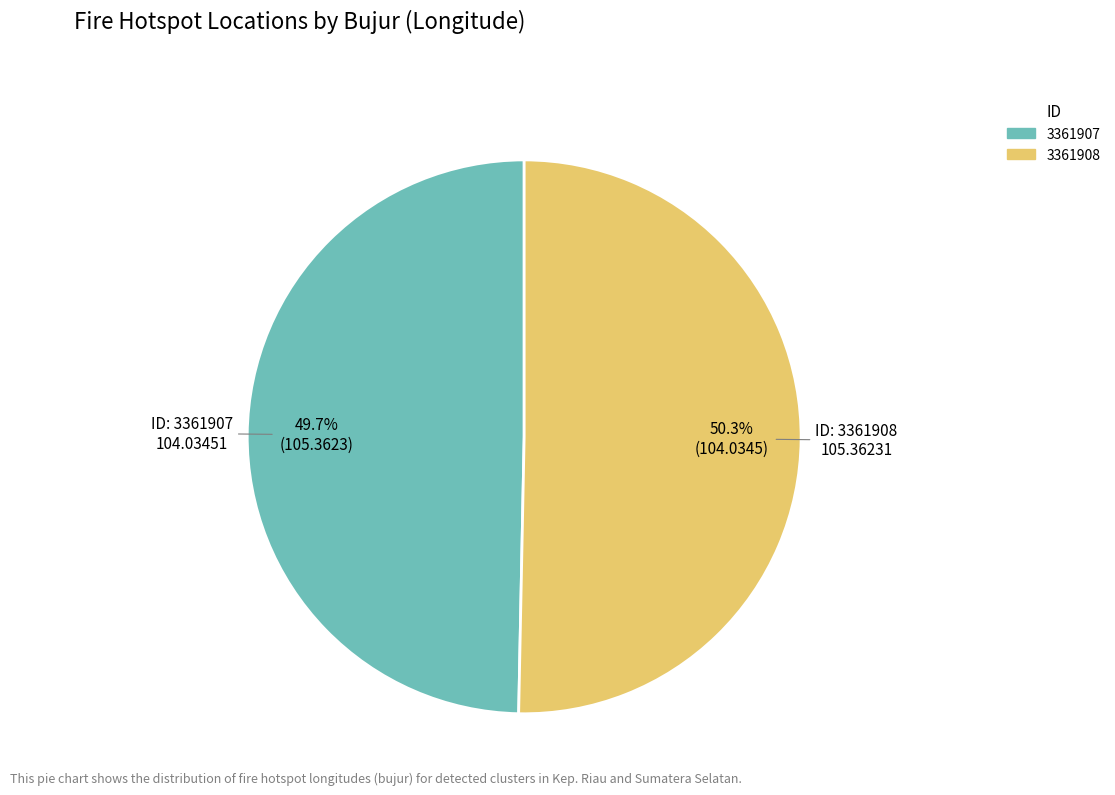

How much of the chart is everything except 3361907?

50.3%